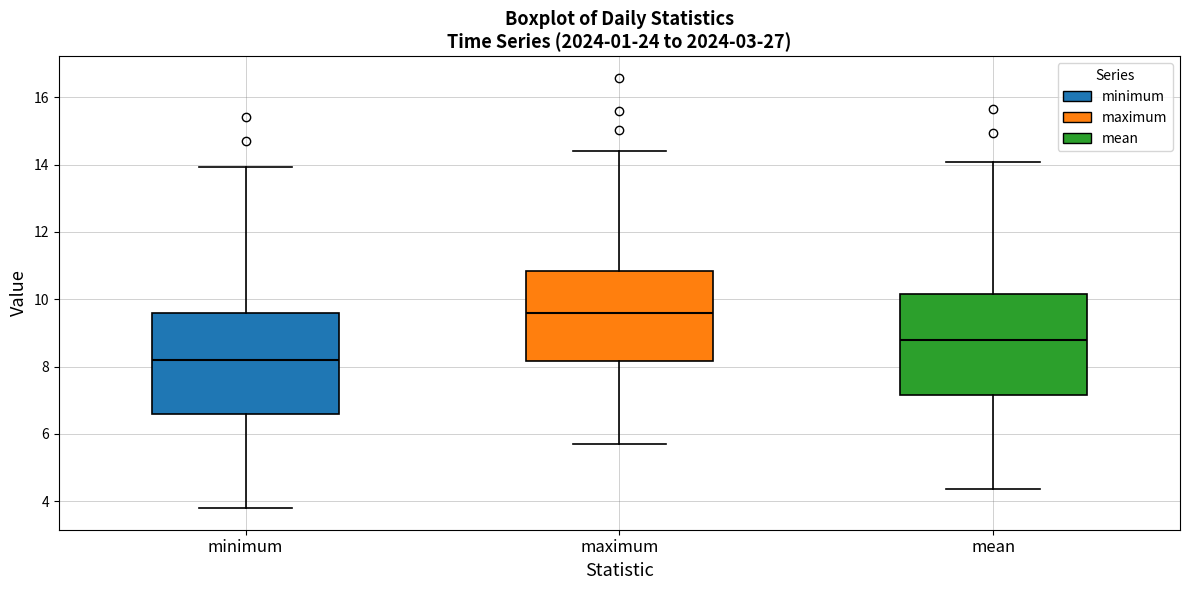

Reading left to right, transcribe this box plot: for each box, give where its median line is, the range the box spans, and where its two whiskers end, as read against the y-axis. The values are not printed on the chart, so give them approximately, as read against the axis.

minimum: median 8.2, box 6.6 to 9.6, whiskers 3.8 to 14.0
maximum: median 9.6, box 8.2 to 10.8, whiskers 5.6 to 14.4
mean: median 8.8, box 7.2 to 10.2, whiskers 4.4 to 14.0